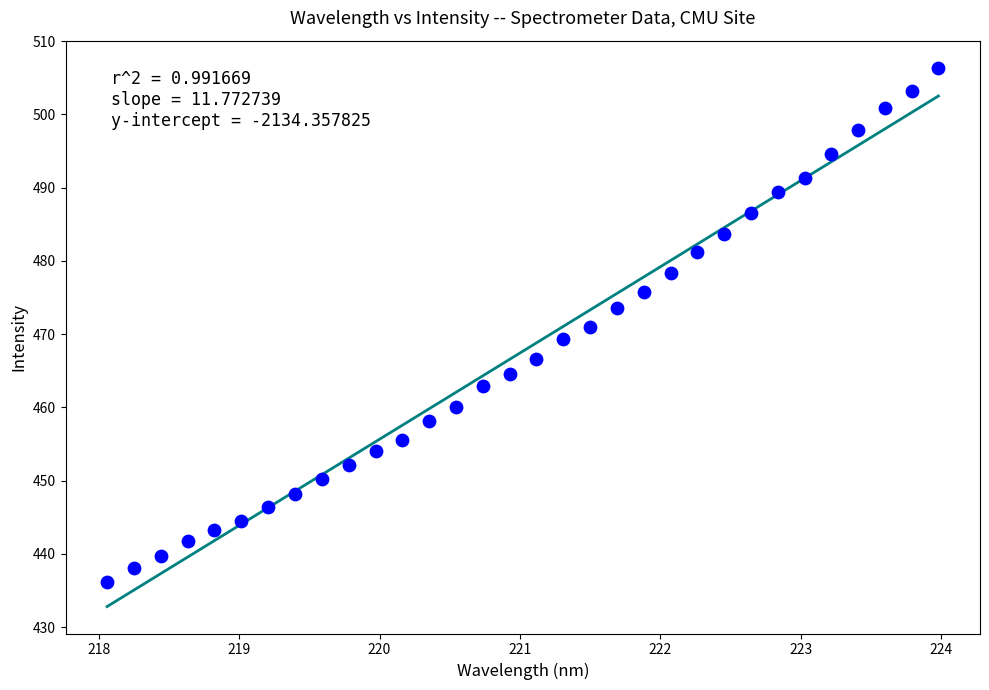

What is the range of X values (max minus min)?

5.9